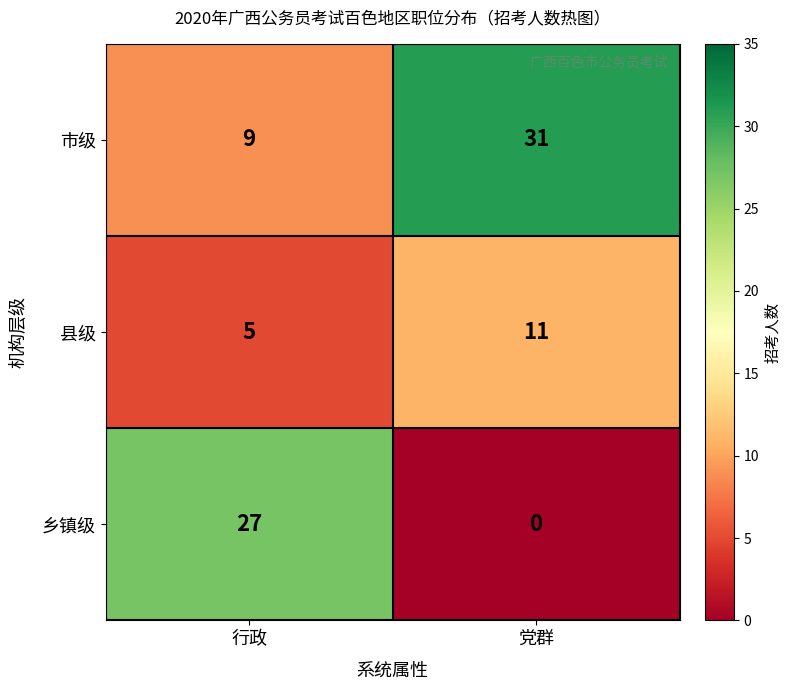

How many data points in 县级 are less than 11?

1